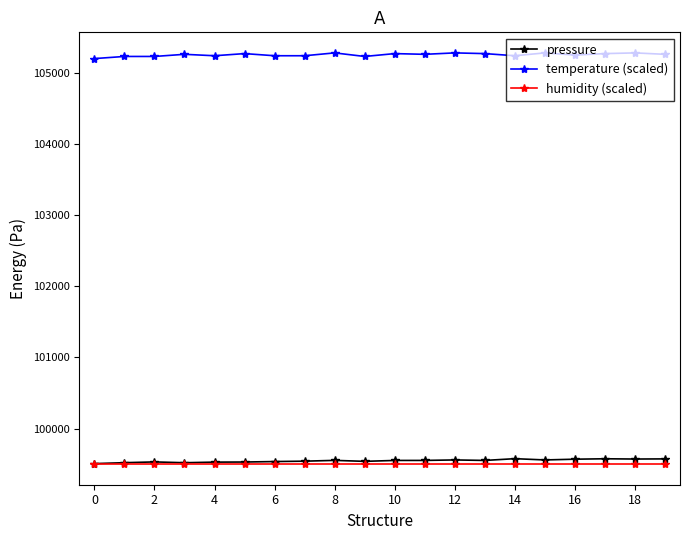

What are all the series names shown in the legend?

pressure, temperature (scaled), humidity (scaled)